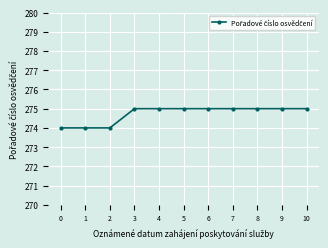

Approximately how many times larger is the value at 7 compared to 3?

1.0